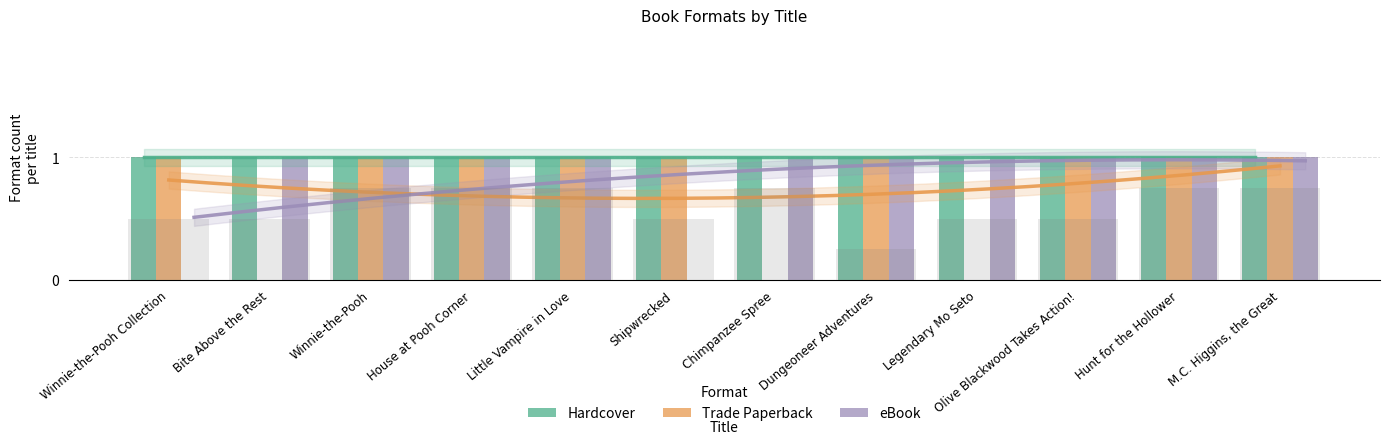

What is the spread (max minus min) of values at M.C. Higgins, the Great?

2